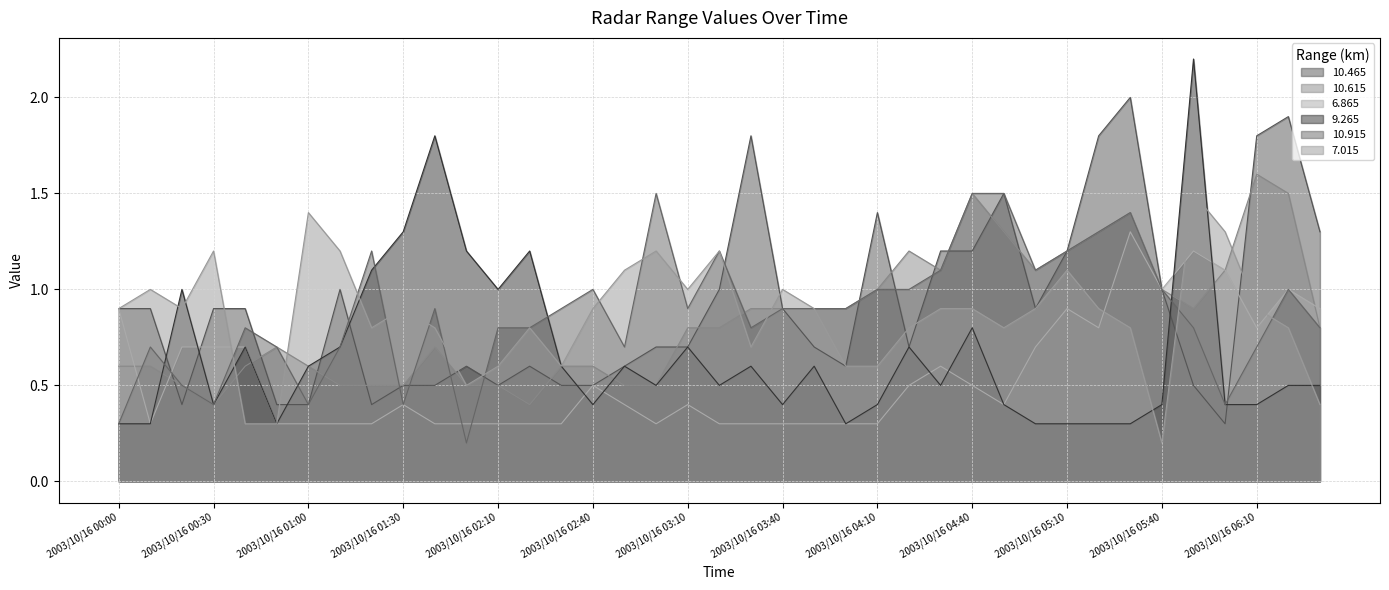

Reading left to right, transcribe all the data shown in this chart.

10.465: 0.9	0.9	0.4	0.9	0.9	0.4	0.4	1.0	0.4	0.5	0.5	0.6	0.5	0.6	0.5	0.5	0.6	0.7	0.7	1.0	1.8	0.9	0.7	0.6	1.4	0.7	1.2	1.2	1.5	0.9	1.2	1.8	2.0	1.0	0.5	0.3	1.8	1.9	1.3
10.615: 0.6	0.6	0.5	0.4	0.6	0.7	0.6	0.5	0.5	0.5	0.7	0.5	0.5	0.4	0.6	0.6	0.5	0.5	0.8	0.8	0.9	0.9	0.9	0.9	1.0	1.2	1.1	1.5	1.3	1.1	1.2	1.3	1.4	1.0	0.9	1.1	1.6	1.5	0.8
6.865: 0.9	0.3	0.7	0.7	0.7	0.3	0.3	0.3	0.3	0.4	0.3	0.3	0.3	0.3	0.3	0.5	0.4	0.3	0.4	0.3	0.3	0.3	0.3	0.3	0.3	0.5	0.6	0.5	0.4	0.7	0.9	0.8	1.3	1.0	1.2	1.1	0.8	1.0	0.9
9.265: 0.3	0.3	1.0	0.4	0.7	0.3	0.6	0.7	1.1	1.3	1.8	1.2	1.0	1.2	0.6	0.4	0.6	0.5	0.7	0.5	0.6	0.4	0.6	0.3	0.4	0.7	0.5	0.8	0.4	0.3	0.3	0.3	0.3	0.4	2.2	0.4	0.4	0.5	0.5
10.915: 0.3	0.7	0.5	0.4	0.8	0.7	0.4	0.7	1.2	0.4	0.9	0.2	0.8	0.8	0.9	1.0	0.7	1.5	0.9	1.2	0.8	0.9	0.9	0.9	1.0	1.0	1.1	1.5	1.5	1.1	1.2	1.3	1.4	1.0	0.8	0.4	0.7	1.0	0.8
7.015: 0.9	1.0	0.9	1.2	0.3	0.3	1.4	1.2	0.8	0.9	0.8	0.5	0.6	0.8	0.6	0.9	1.1	1.2	1.0	1.2	0.7	1.0	0.9	0.6	0.6	0.8	0.9	0.9	0.8	0.9	1.1	0.9	0.8	0.2	1.5	1.3	0.9	0.8	0.4